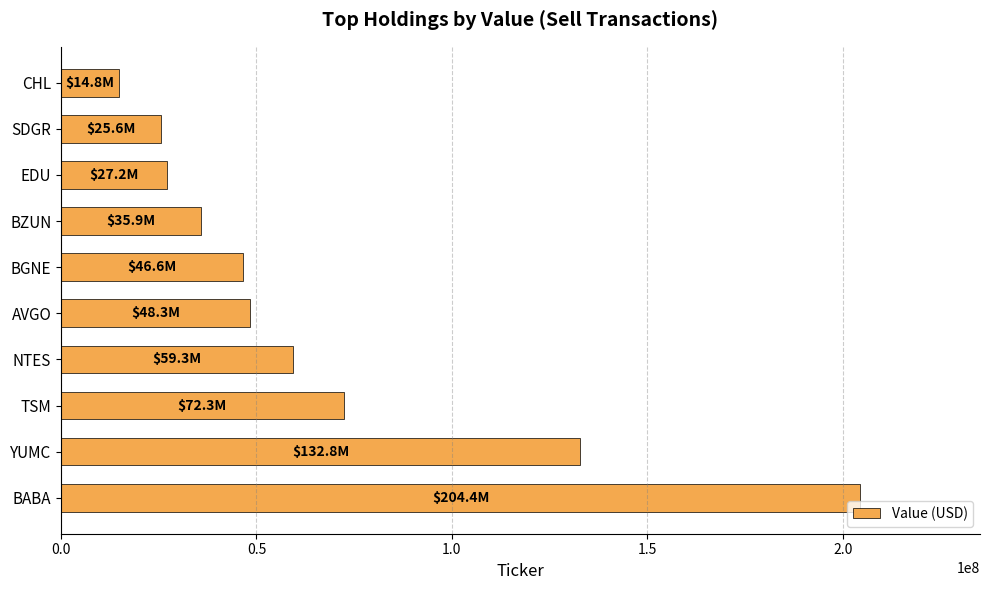

Does the chart contain any negative values?

No